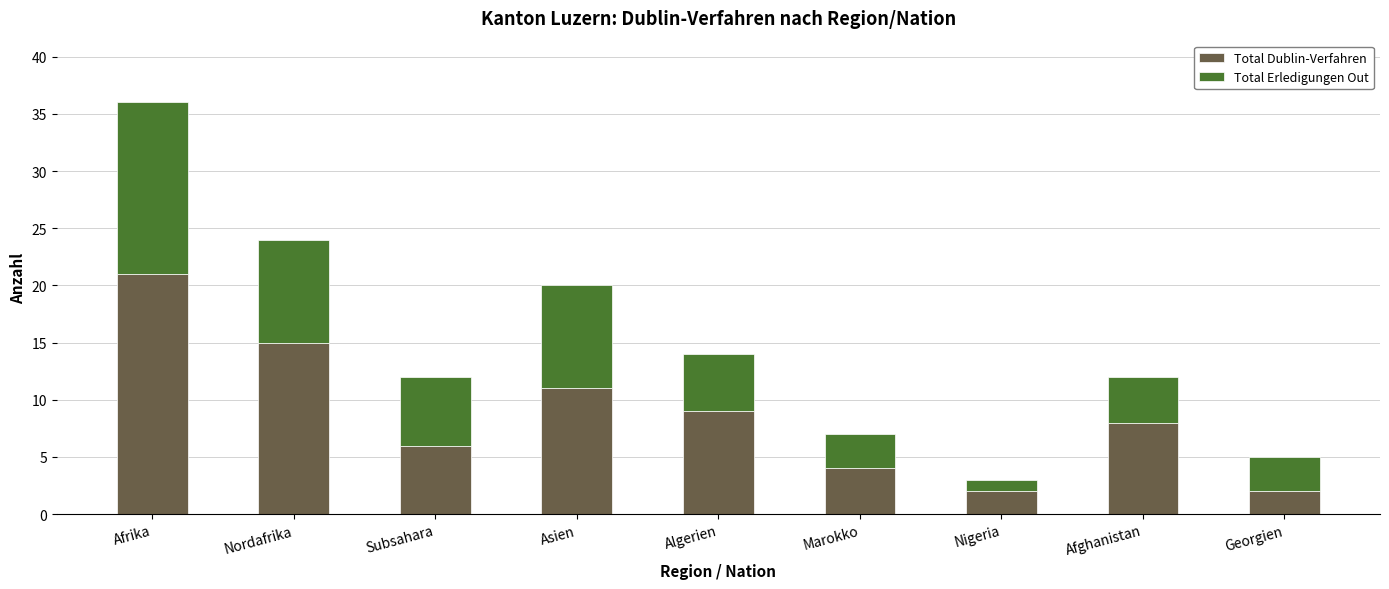

What is the difference between the maximum and minimum values in the Total Dublin-Verfahren series?

19